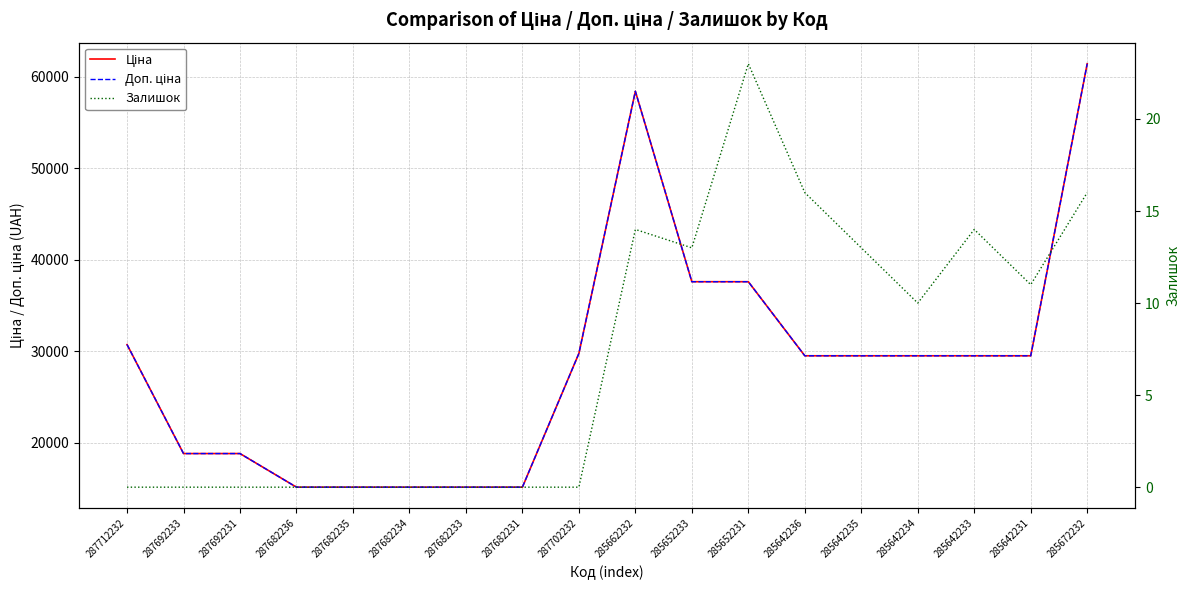

What is the label of the 10th point from the left?

285662232